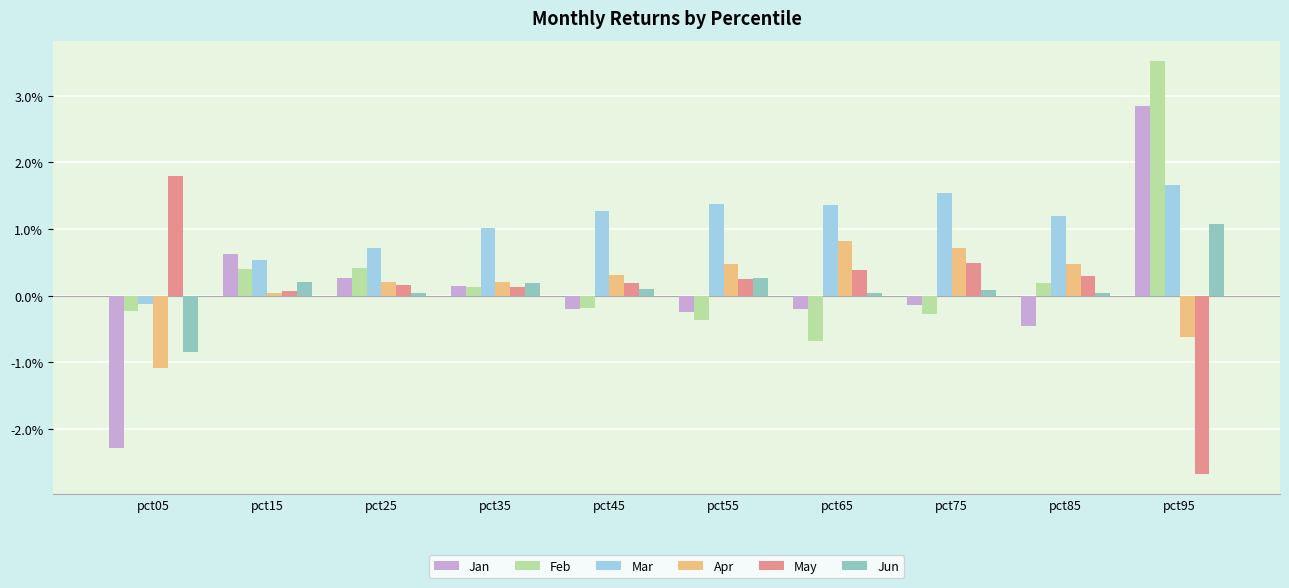

What are all the series names shown in the legend?

Jan, Feb, Mar, Apr, May, Jun